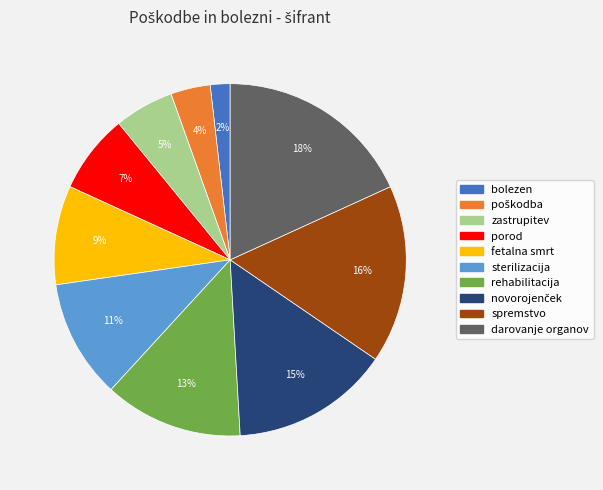

Approximately how many times larger is the value at zastrupitev compared to rehabilitacija?

0.4